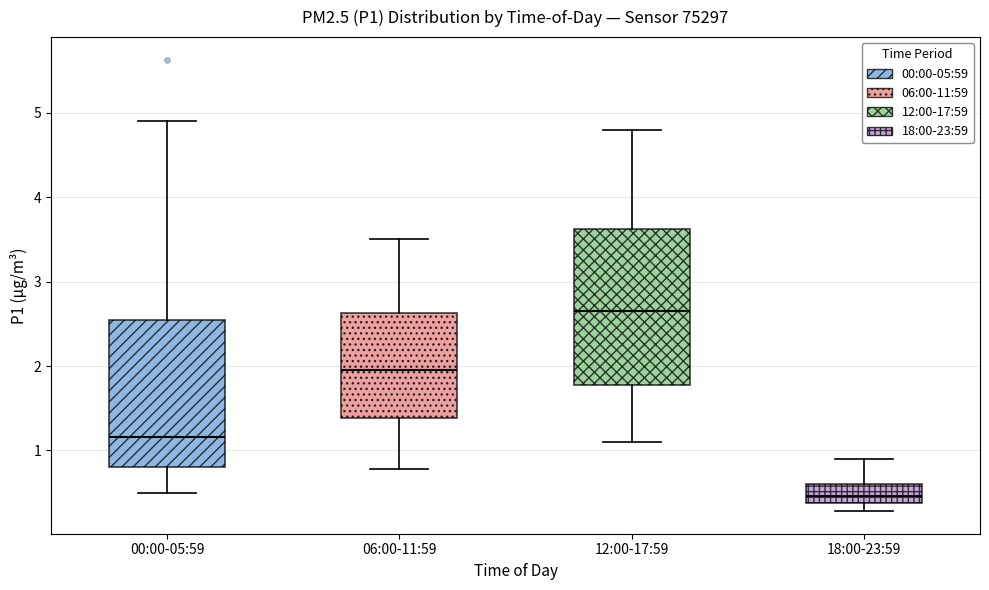

Which box has the lowest median line?

18:00-23:59